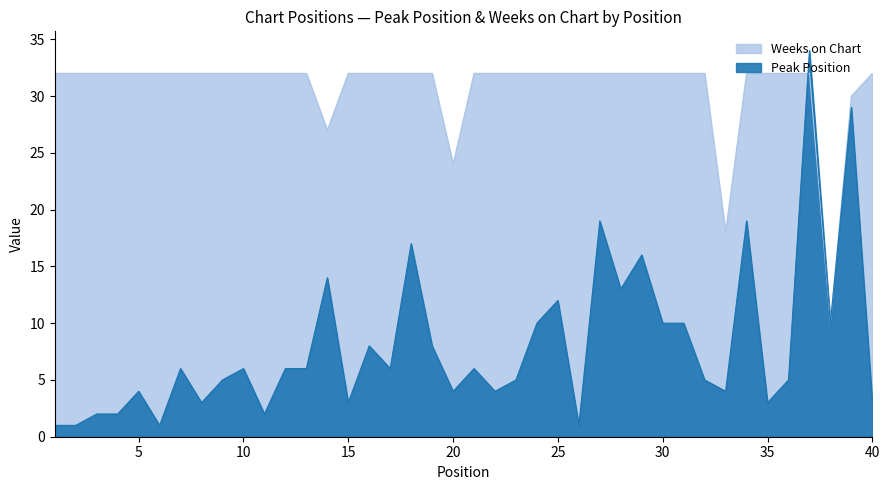

At which category does Weeks on Chart reach its first local valley?

14